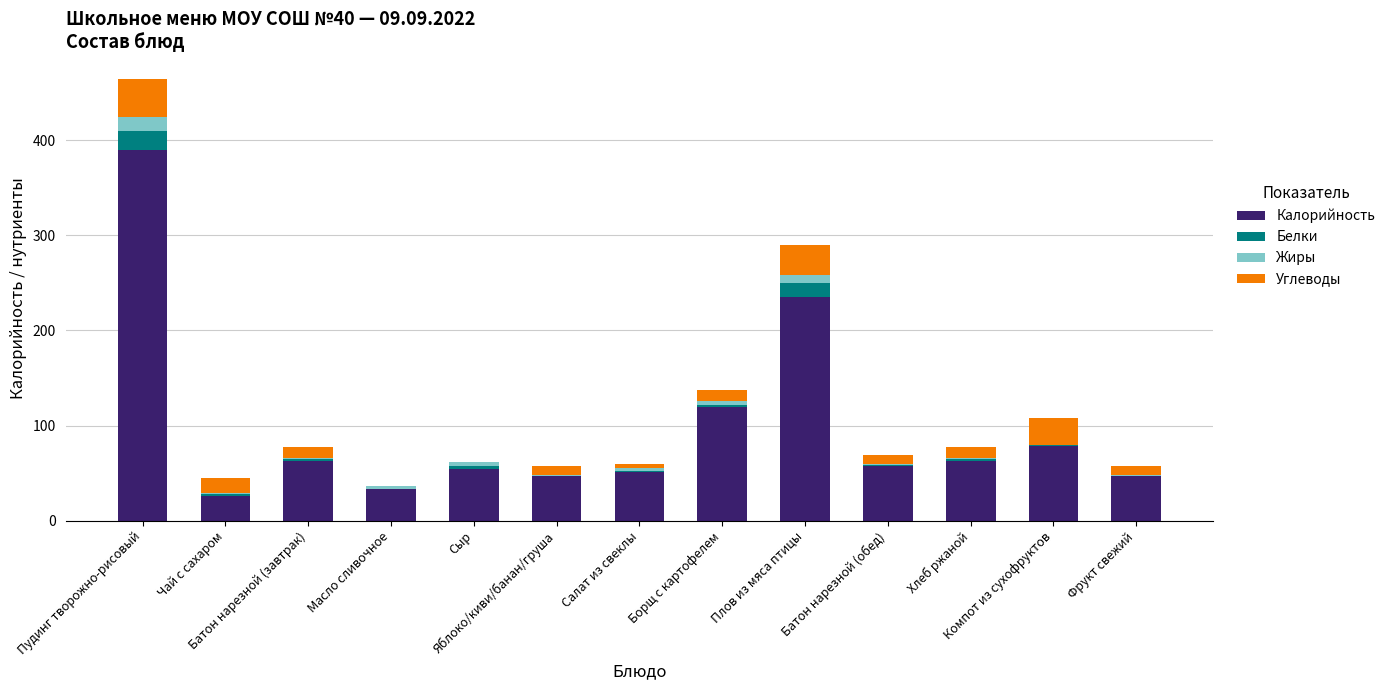

What is the sum of all Калорийность values?

1264.0